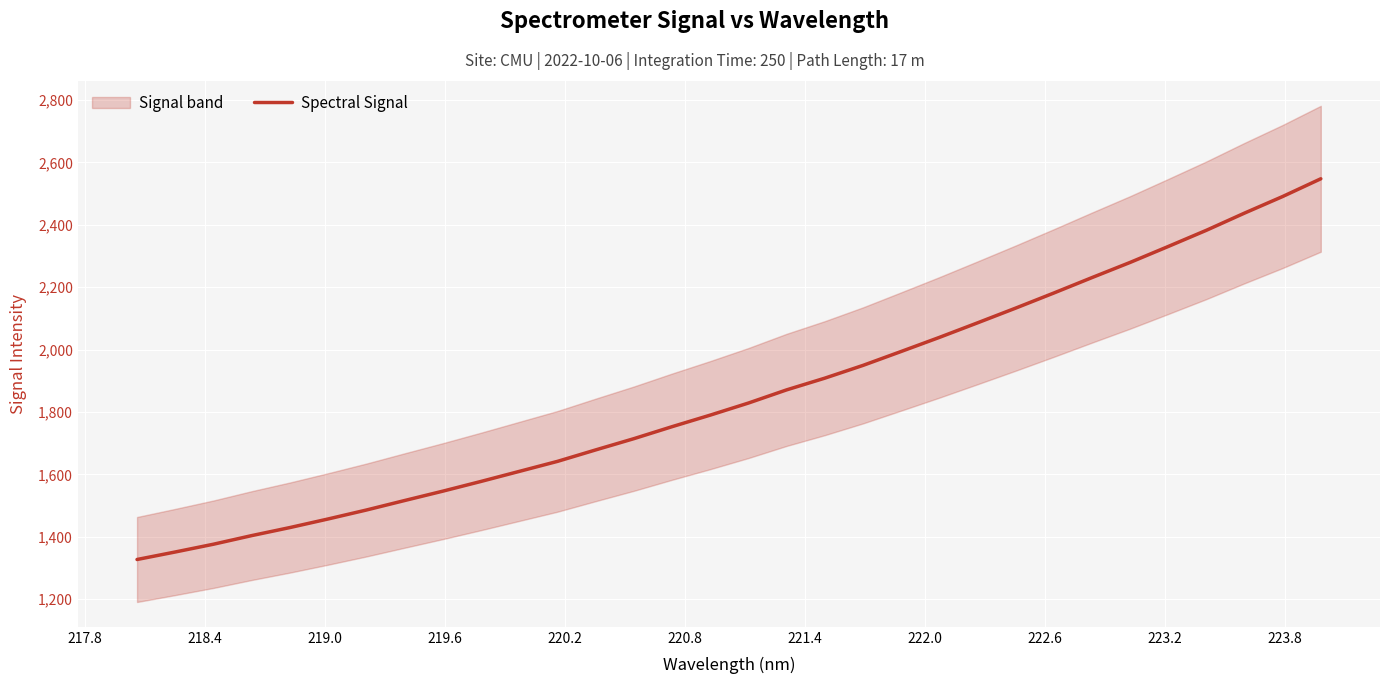

What is the lowest value of the Spectral Signal series?

1327.2